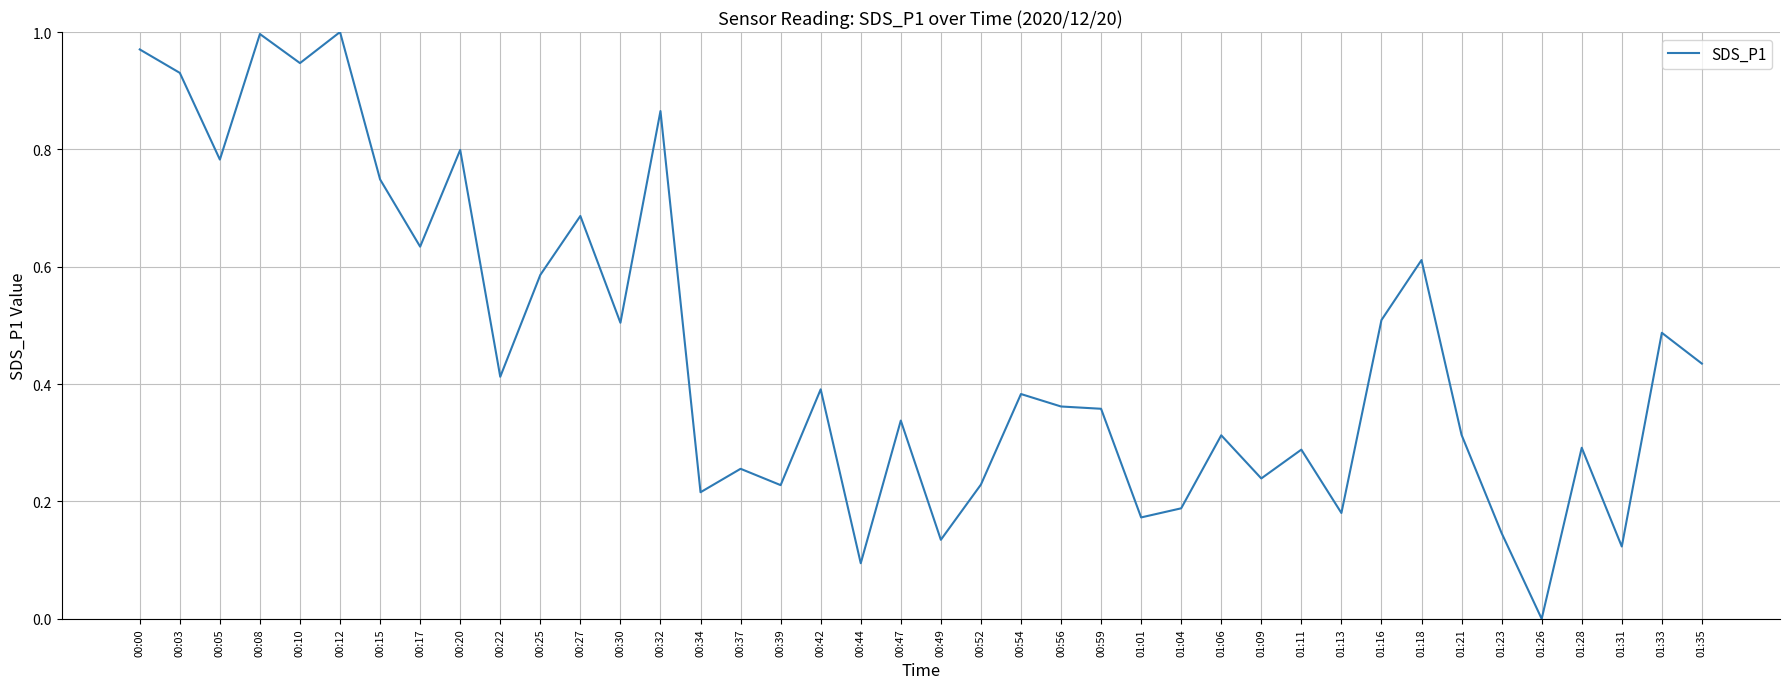

True or false: the data shows 0.4 at 00:59.

True